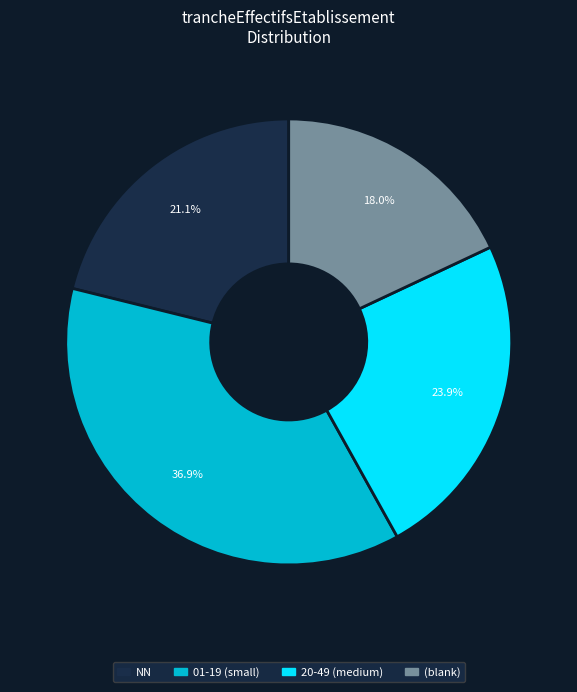

Does any single category account for the majority?

No